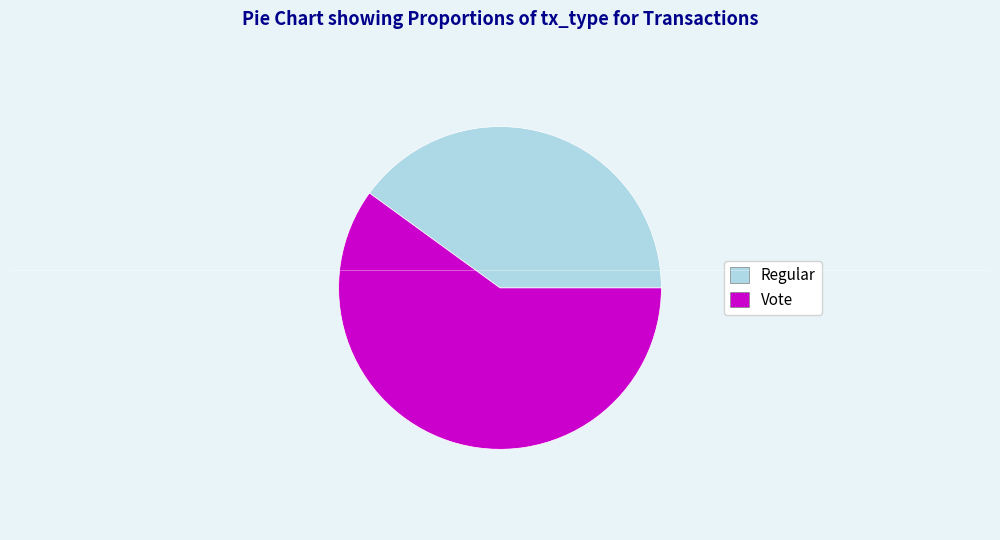

What is the ratio of the value at Regular to the value at Vote?

0.7